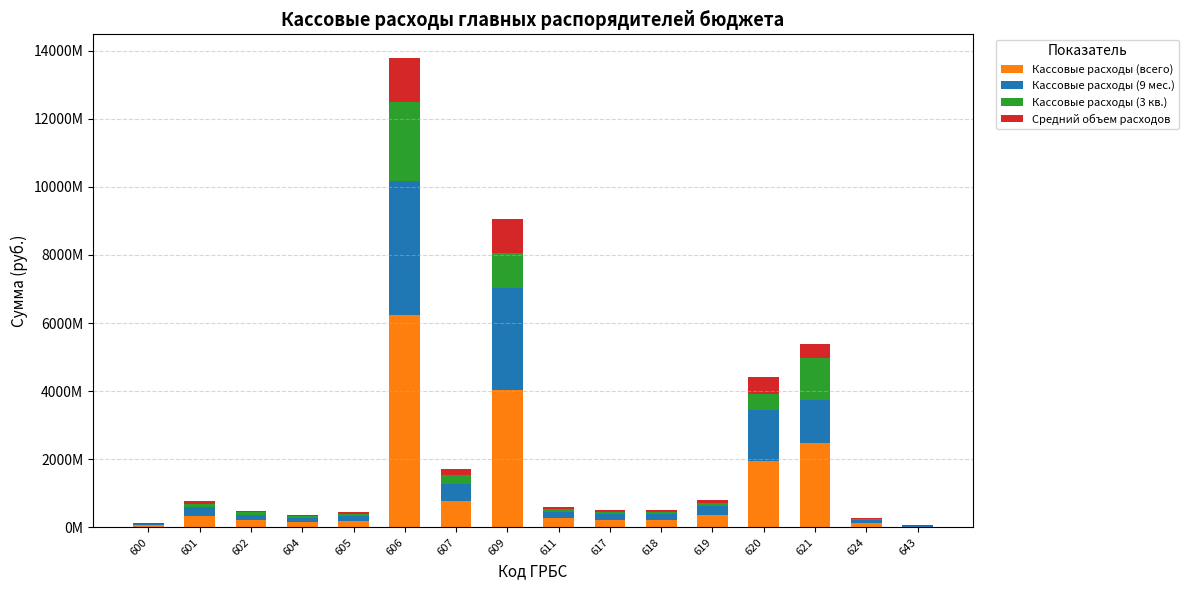

Rank the series by their maximum value, from highest to lowest.

Кассовые расходы (всего), Кассовые расходы (9 мес.), Кассовые расходы (3 кв.), Средний объем расходов